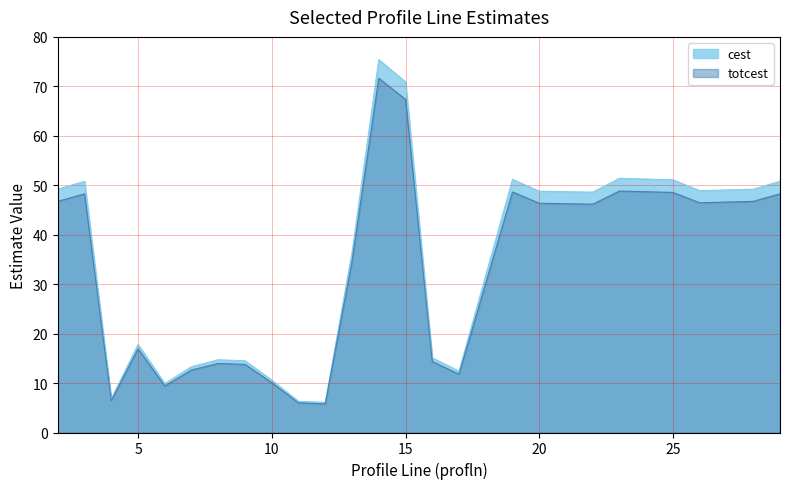

At which category does totcest reach its first local peak?

3